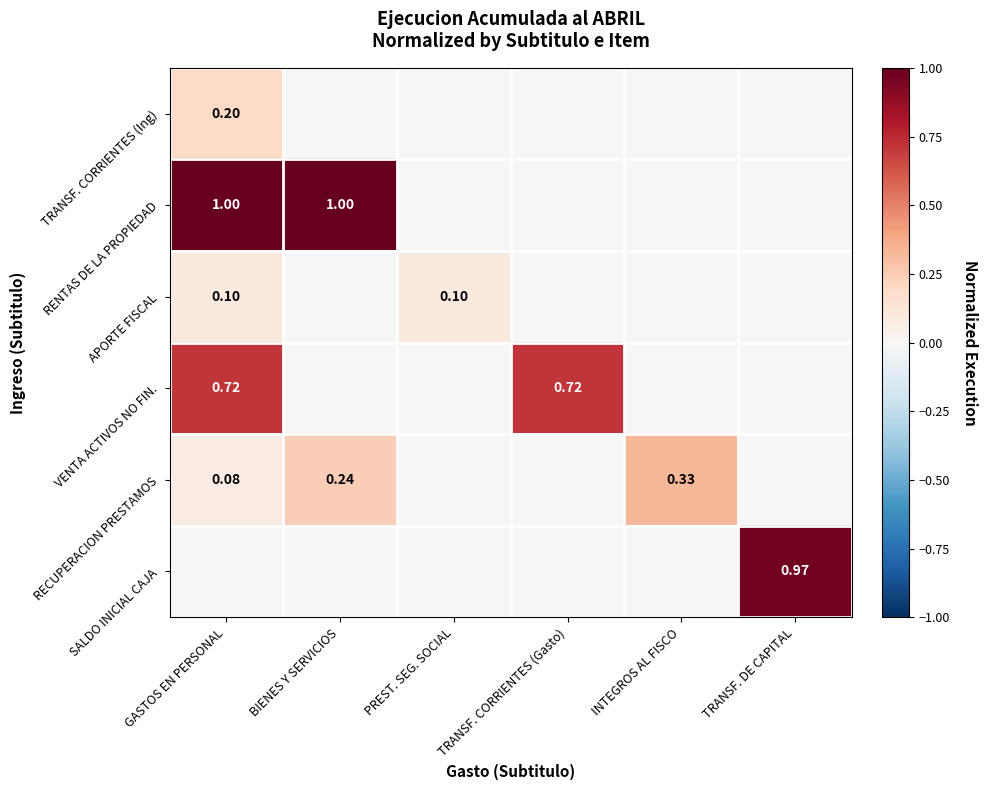

Is the value of TRANSF. CORRIENTES (Ing) at GASTOS EN PERSONAL greater than the value of RECUPERACION PRESTAMOS at GASTOS EN PERSONAL?

Yes